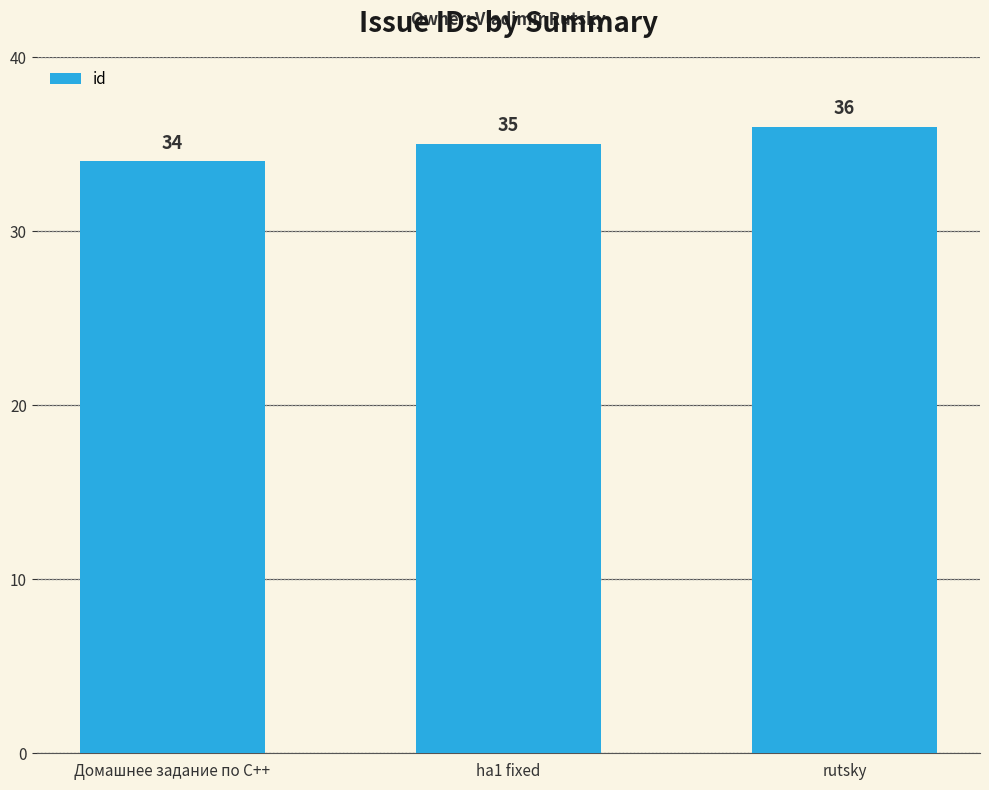

How many values are below 35?

1